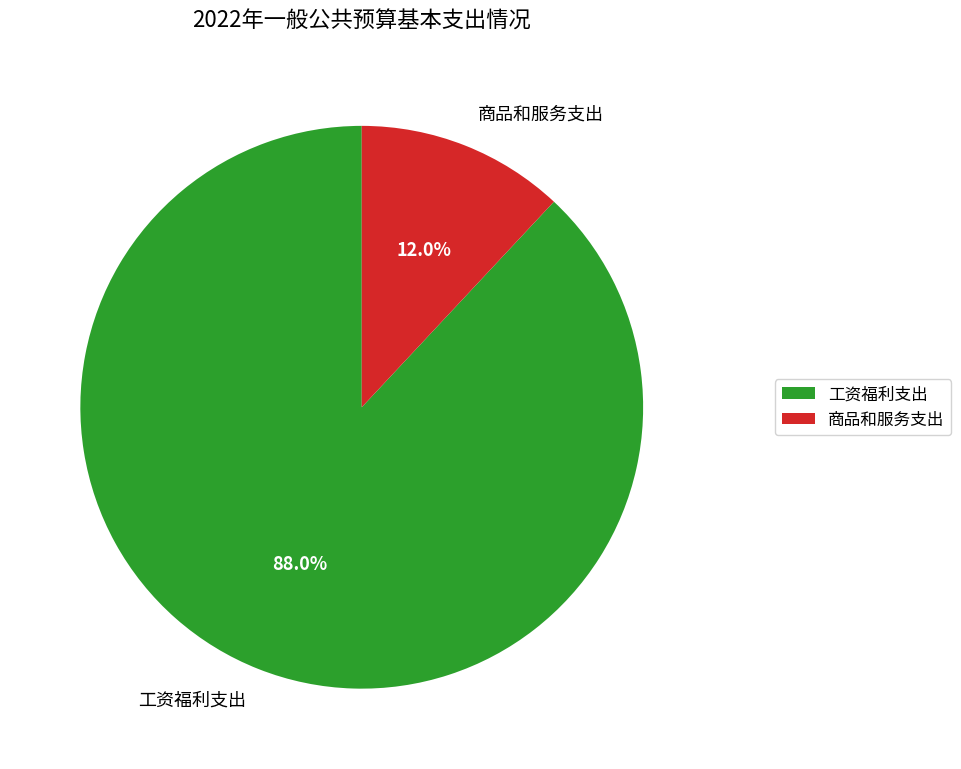

Combined, what portion of the pie is 工资福利支出 and 商品和服务支出?

100.0%